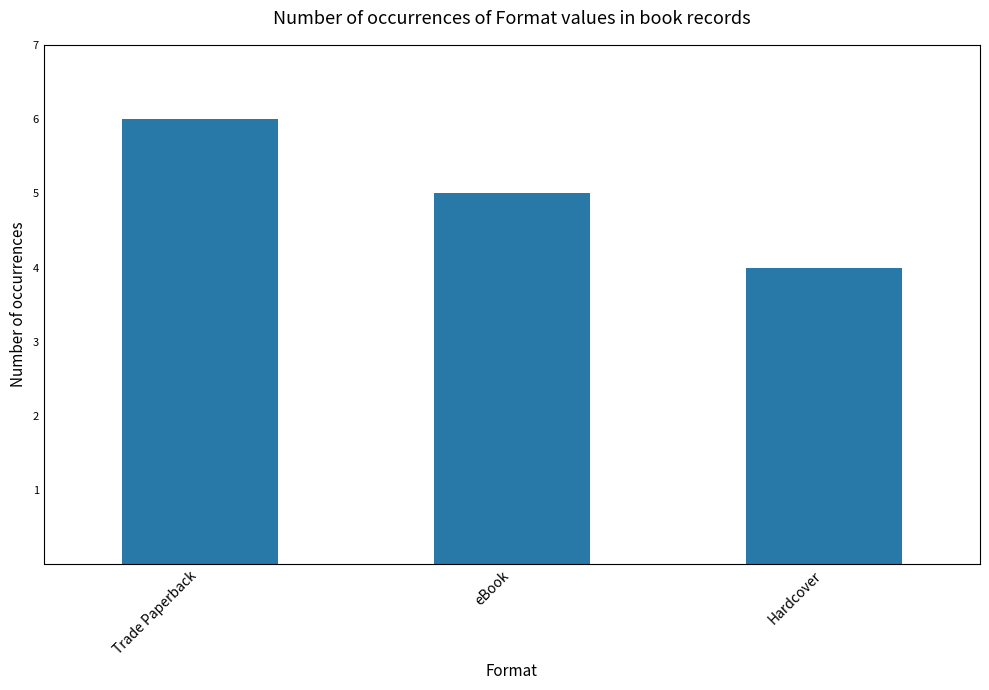

List the labels in order of value, smallest first.

Hardcover, eBook, Trade Paperback